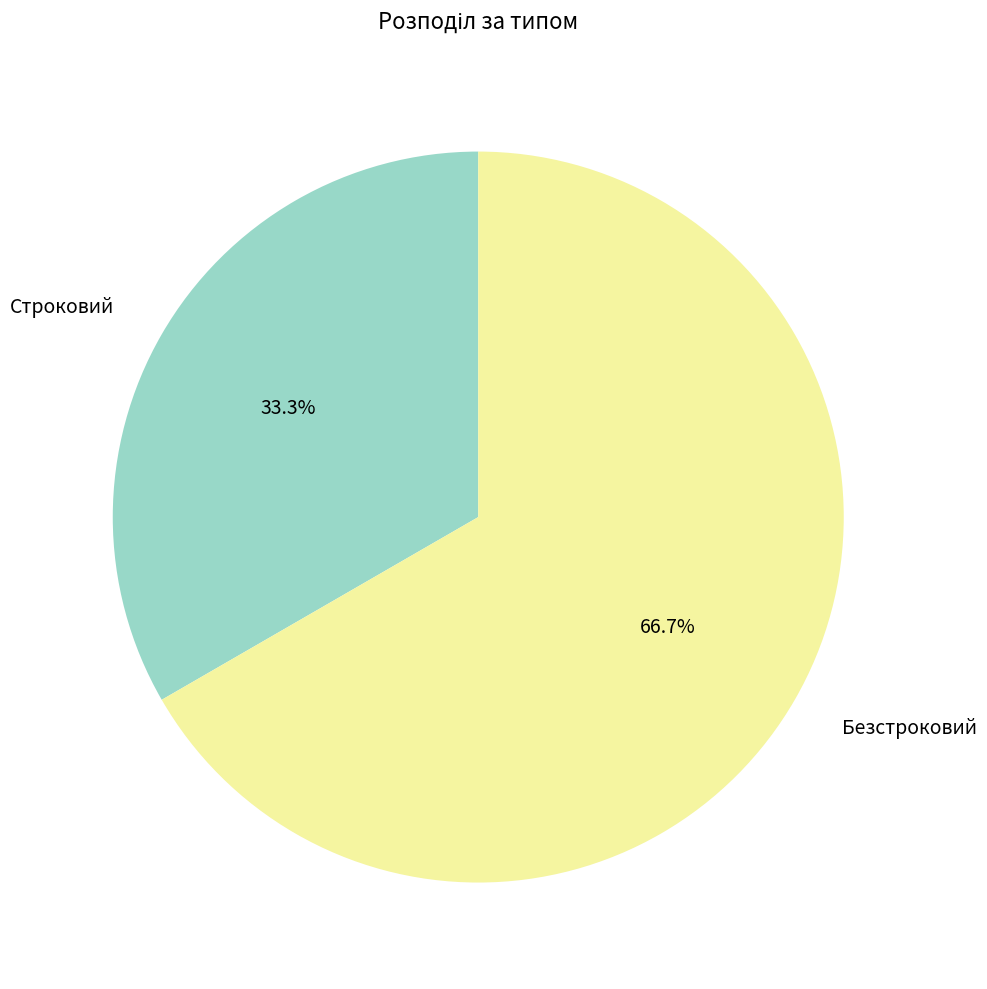

True or false: Безстроковий accounts for 58% of the total.

False